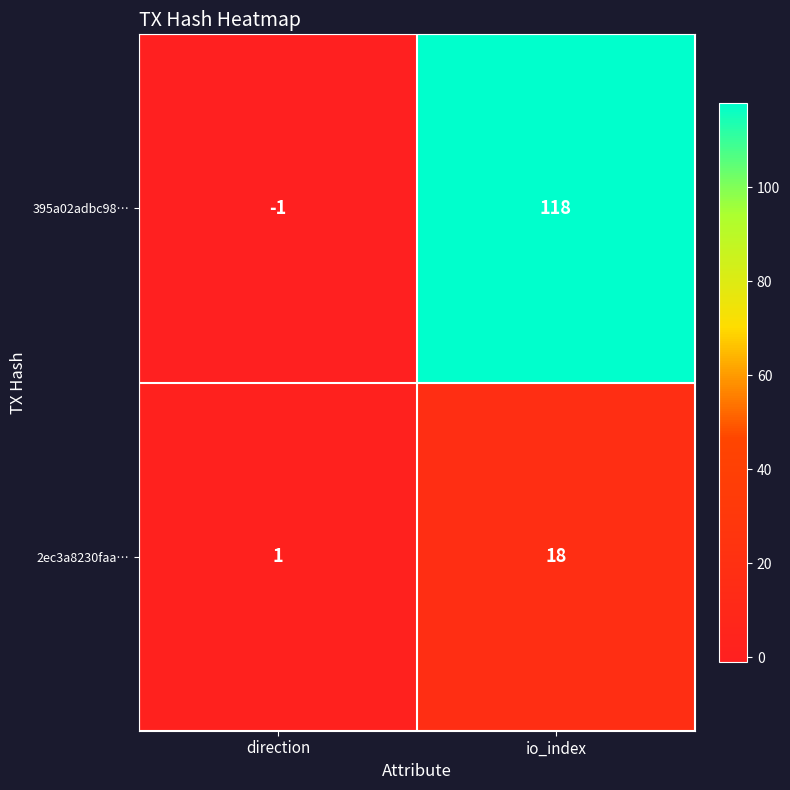

Between direction and io_index, which series saw the biggest shift?

395a02adbc98…